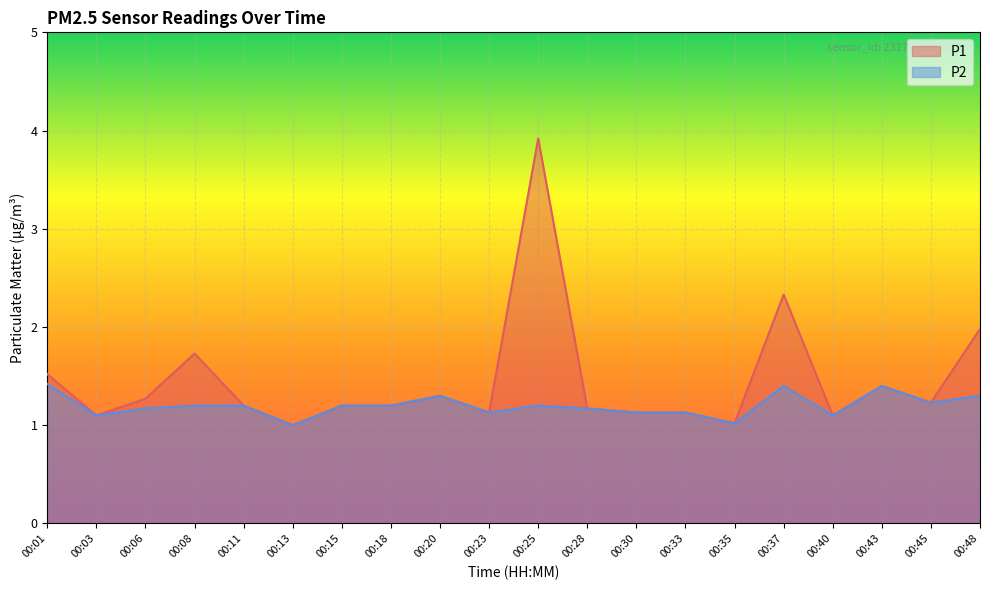

Reading right to left, extract all data points from this chart.

P1: 2.0	1.2	1.4	1.1	2.3	1.0	1.1	1.1	1.2	3.9	1.1	1.3	1.2	1.2	1.0	1.2	1.7	1.3	1.1	1.5
P2: 1.3	1.2	1.4	1.1	1.4	1.0	1.1	1.1	1.2	1.2	1.1	1.3	1.2	1.2	1.0	1.2	1.2	1.2	1.1	1.4